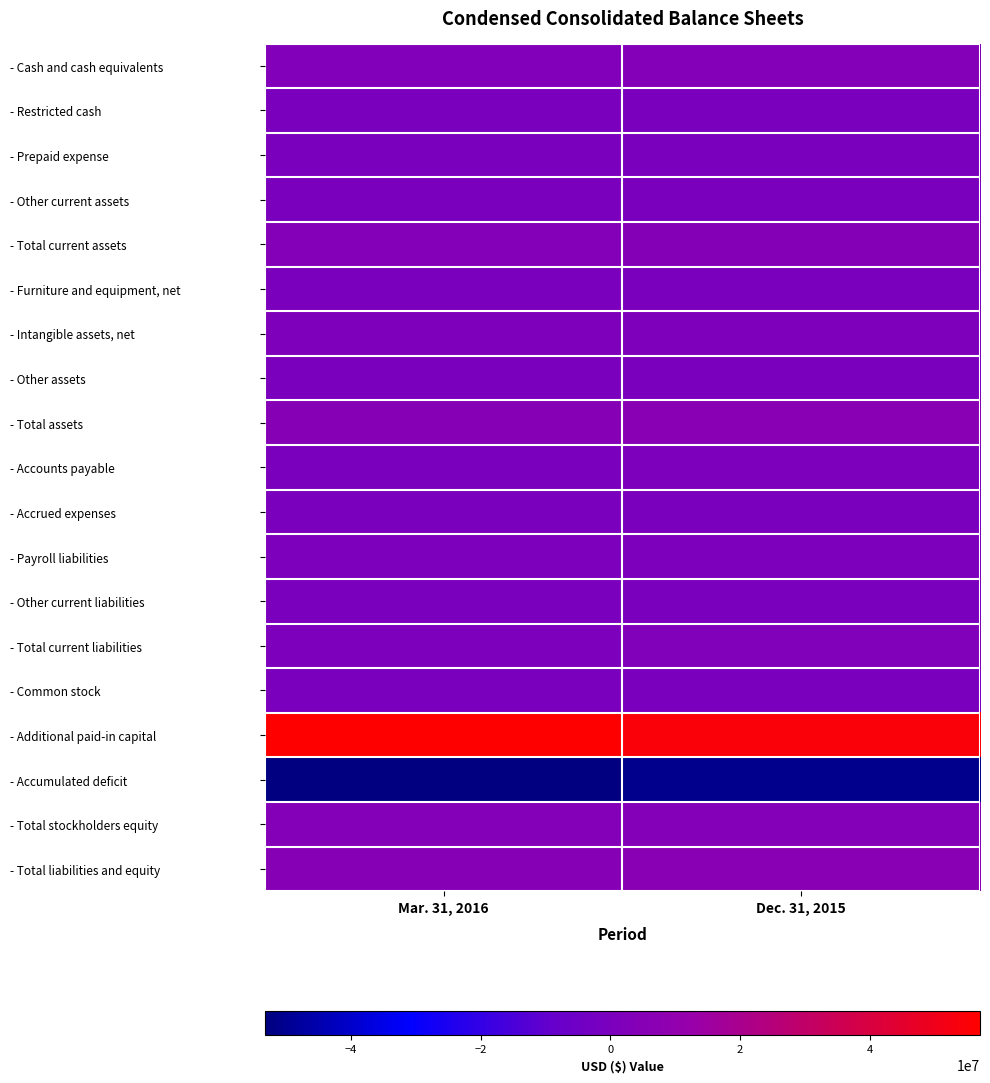

What is the greatest value displayed?

56996766